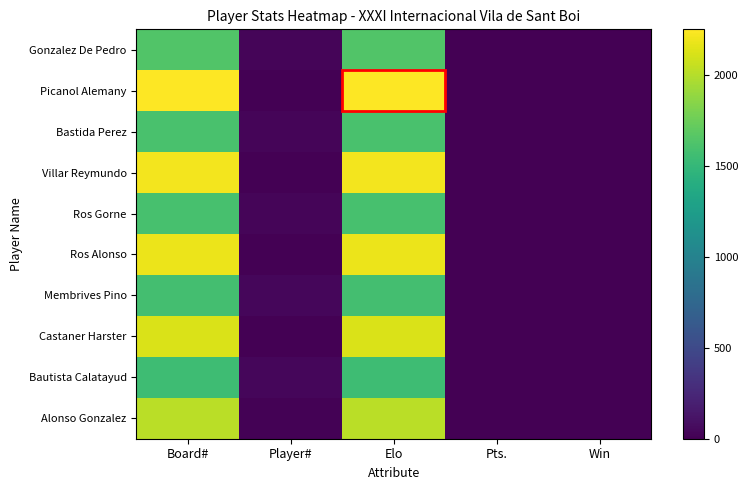

Which has a higher value, Player# or Pts.?

Player#